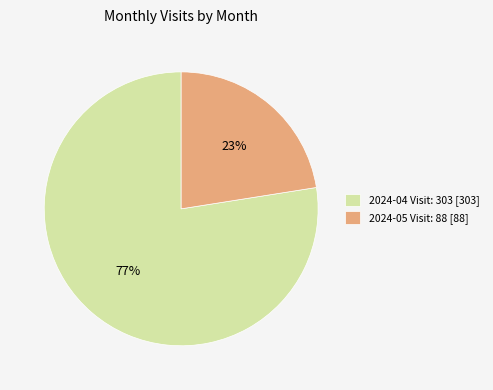

How many segments does this pie chart have?

2